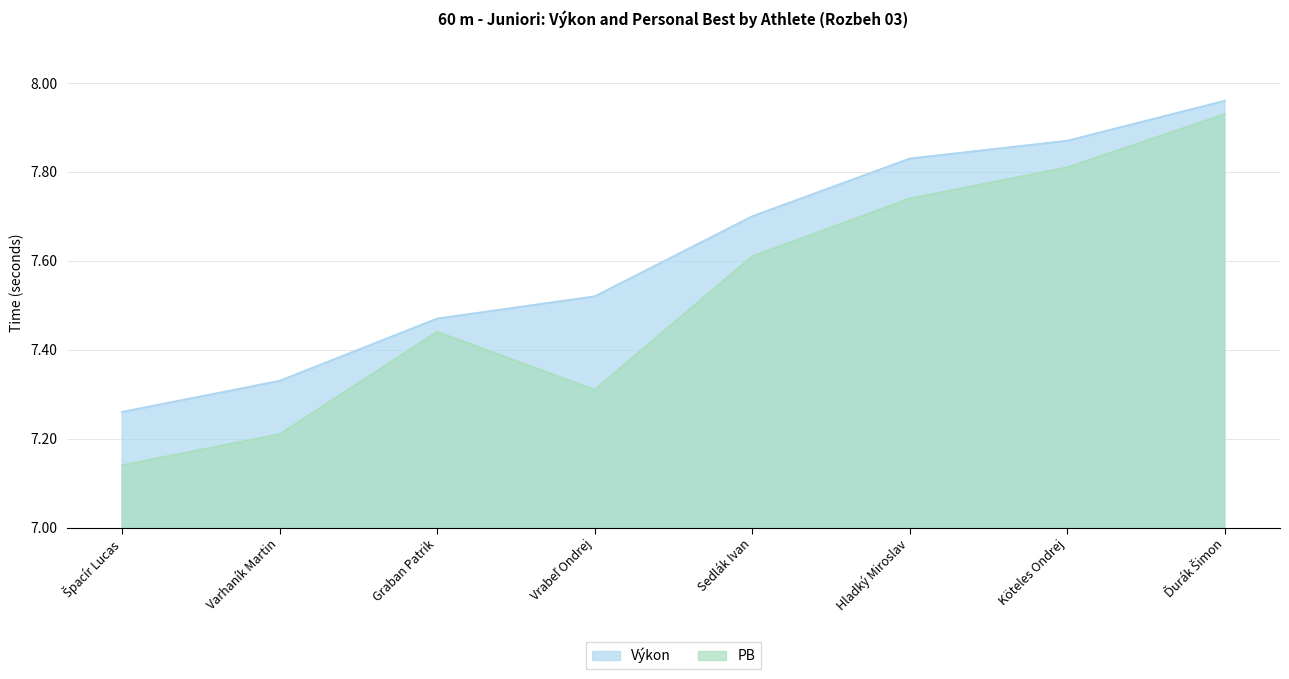

What is the difference between the maximum and minimum values in the PB series?

0.8